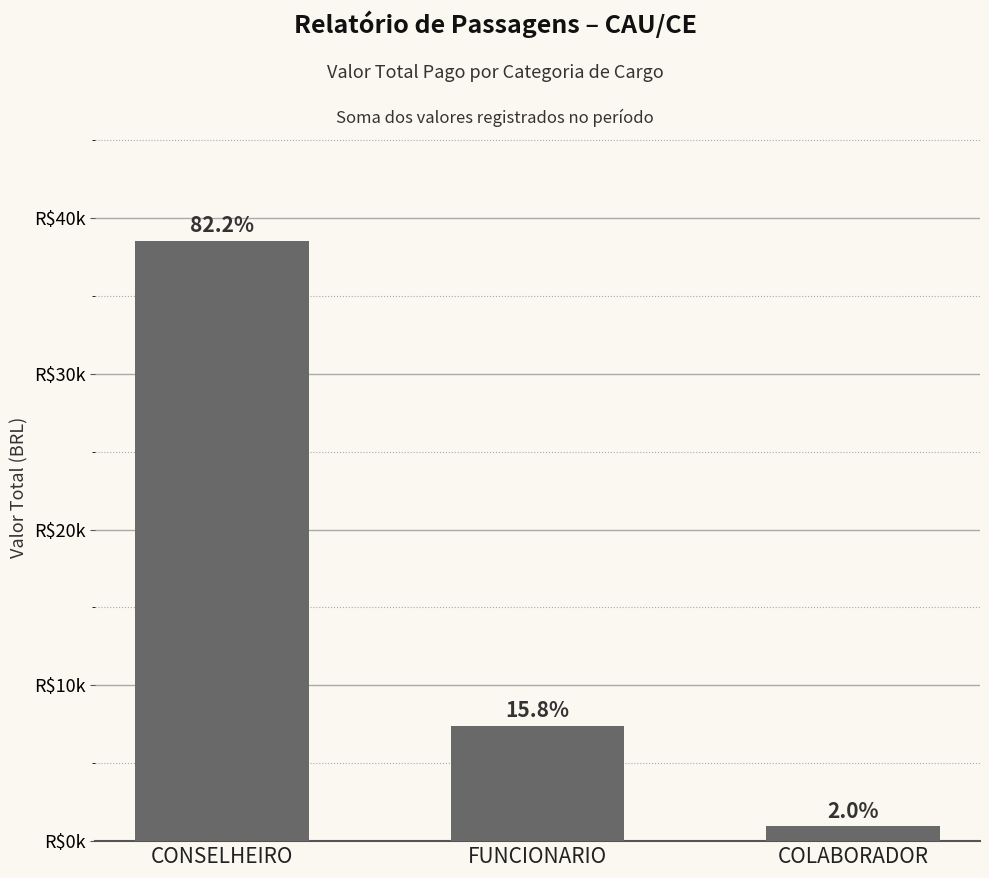

Is it true that the value at COLABORADOR is 351.3?

False